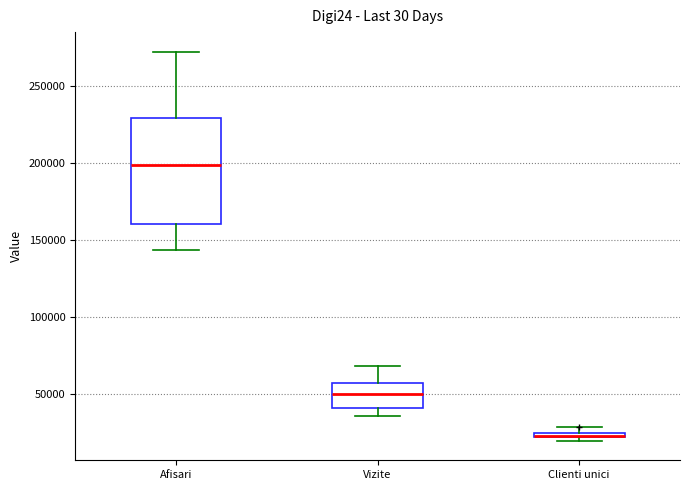

Where does the median line of the box for Vizite sit on the y-axis? The values are not printed on the chart, so give them approximately, as read against the axis.

50000